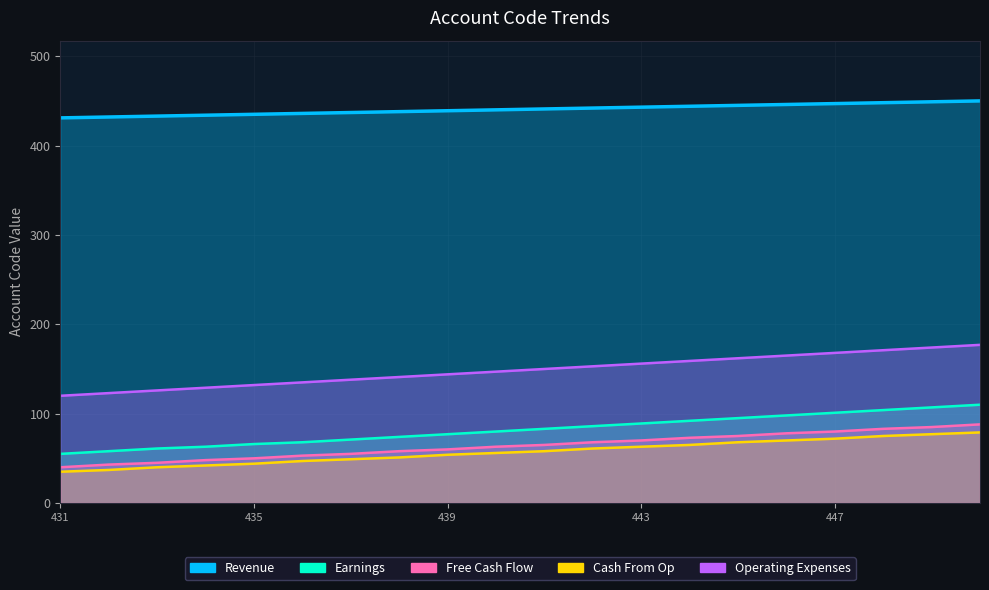

Rank the series by their maximum value, from highest to lowest.

Revenue, Operating Expenses, Earnings, Free Cash Flow, Cash From Op